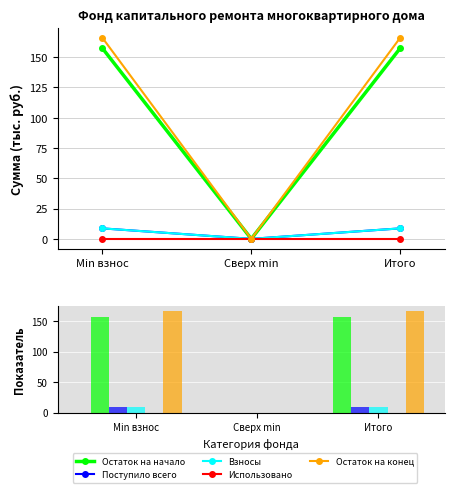

What is the label of the 3rd bar from the right?

Min взнос